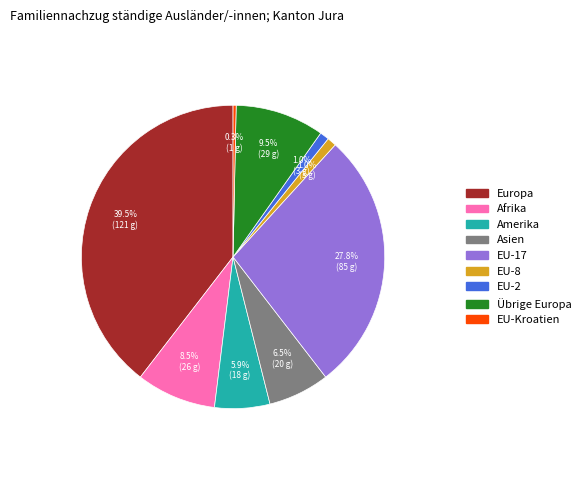

To the nearest percent, what is the average slice percentage?

11%